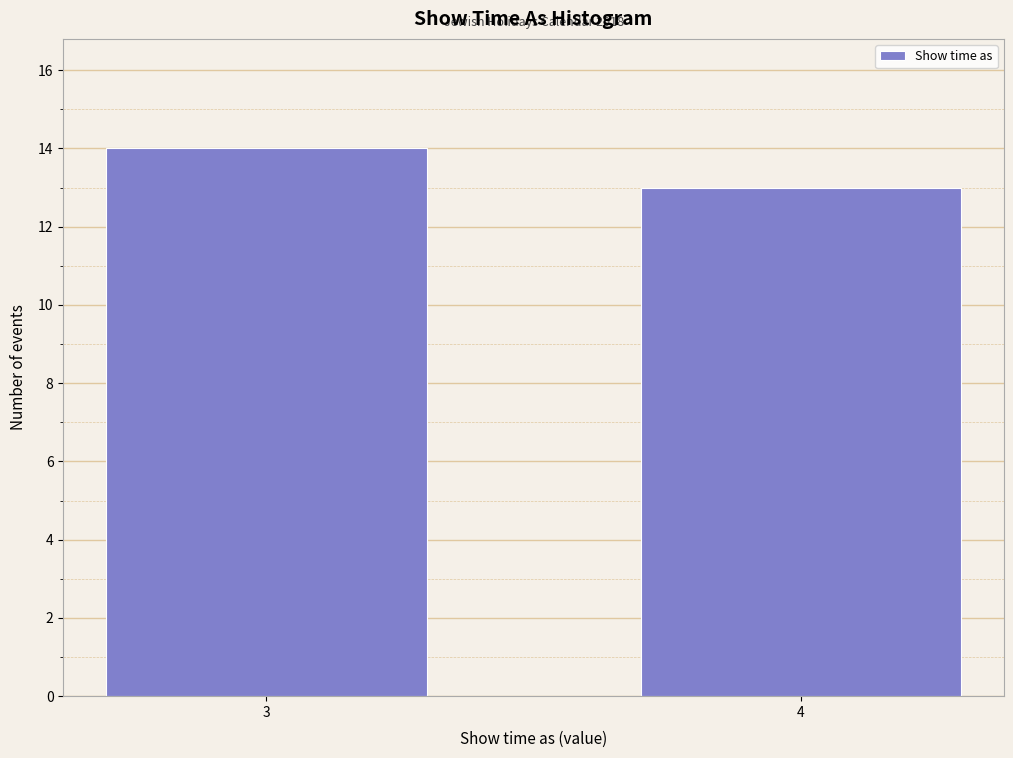

Reading left to right, what are all the values shown in this chart?

3=14	4=13